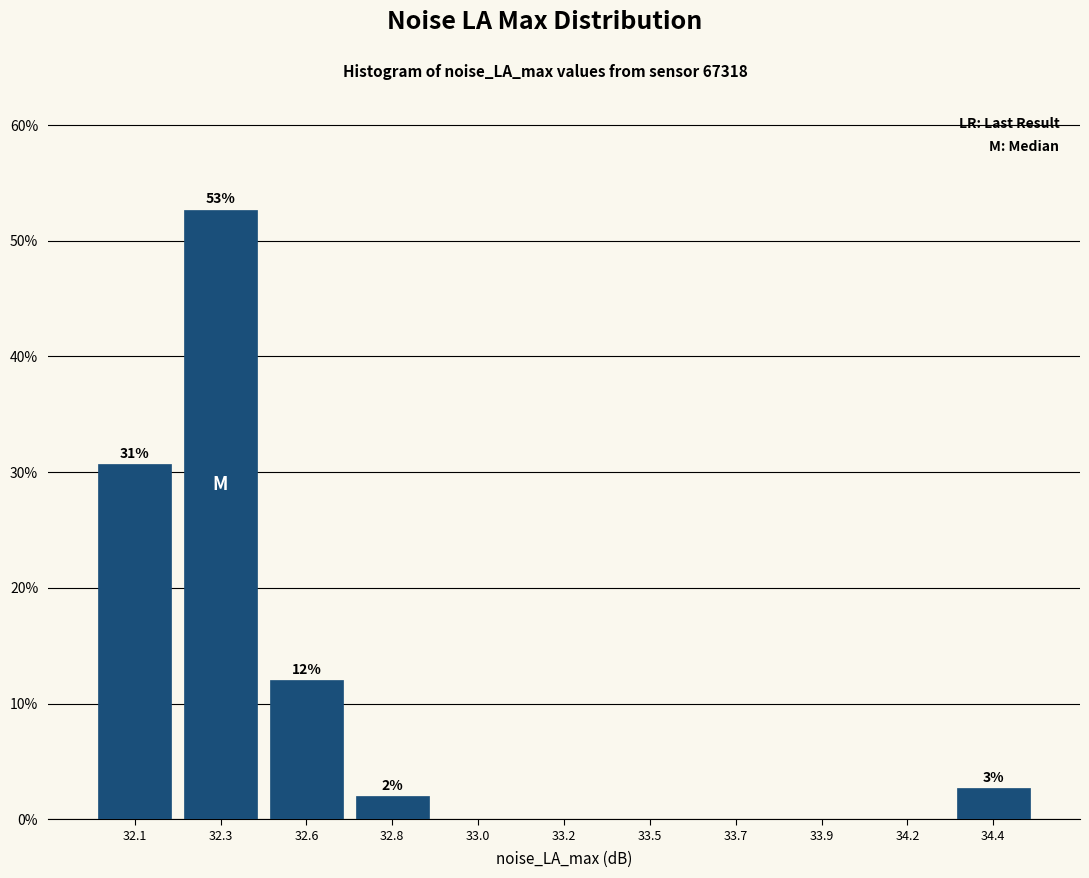

Reading left to right, what are all the values shown in this chart?

32.1=30.7	32.3=52.7	32.6=12.0	32.8=2.0	33.0=0.0	33.2=0.0	33.5=0.0	33.7=0.0	33.9=0.0	34.2=0.0	34.4=2.7